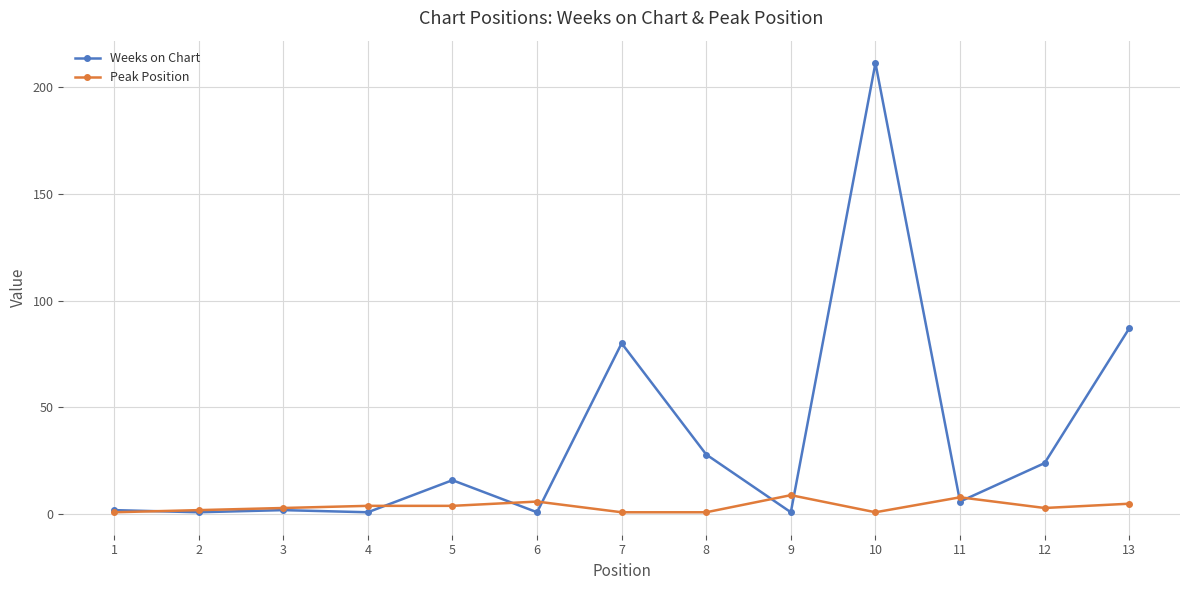

List the series in order of their overall mean, highest first.

Weeks on Chart, Peak Position